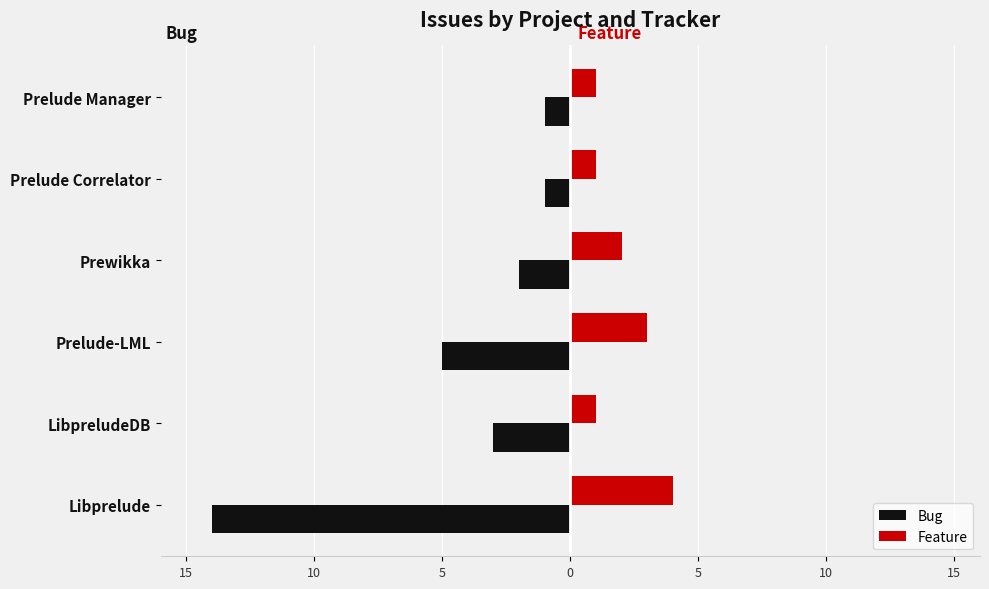

Reading right to left, extract all data points from this chart.

Bug: -1	-1	-2	-5	-3	-14
Feature: 1	1	2	3	1	4